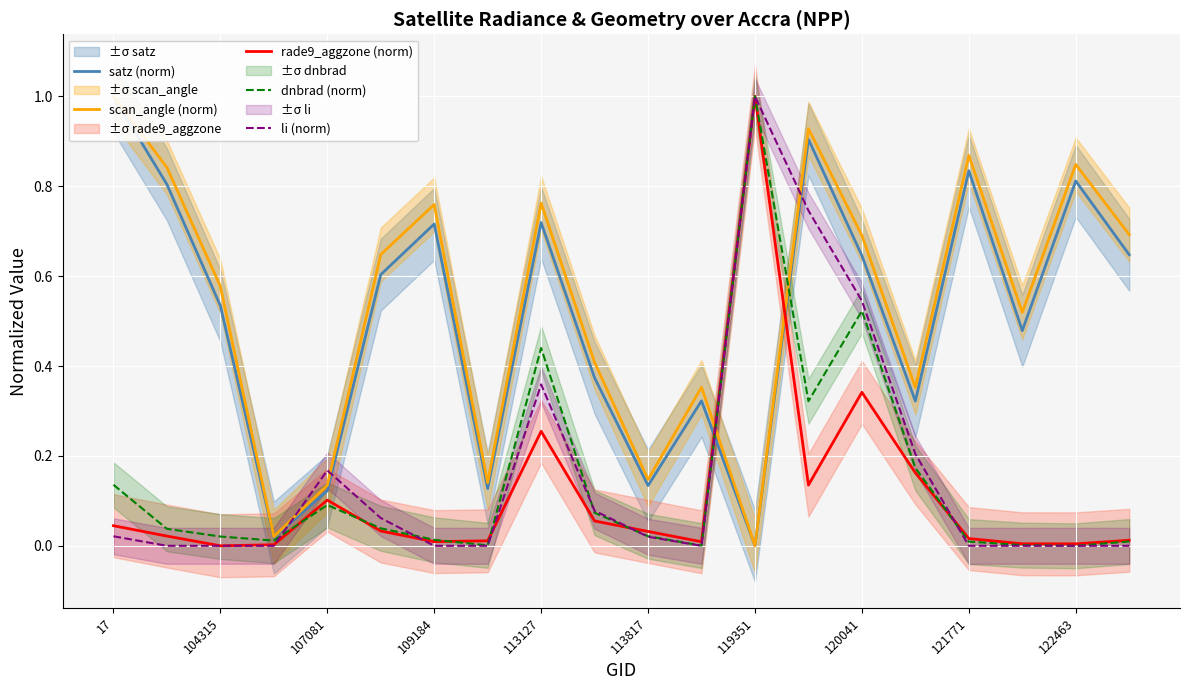

Which category has the highest value in the dnbrad (norm) series?

119351